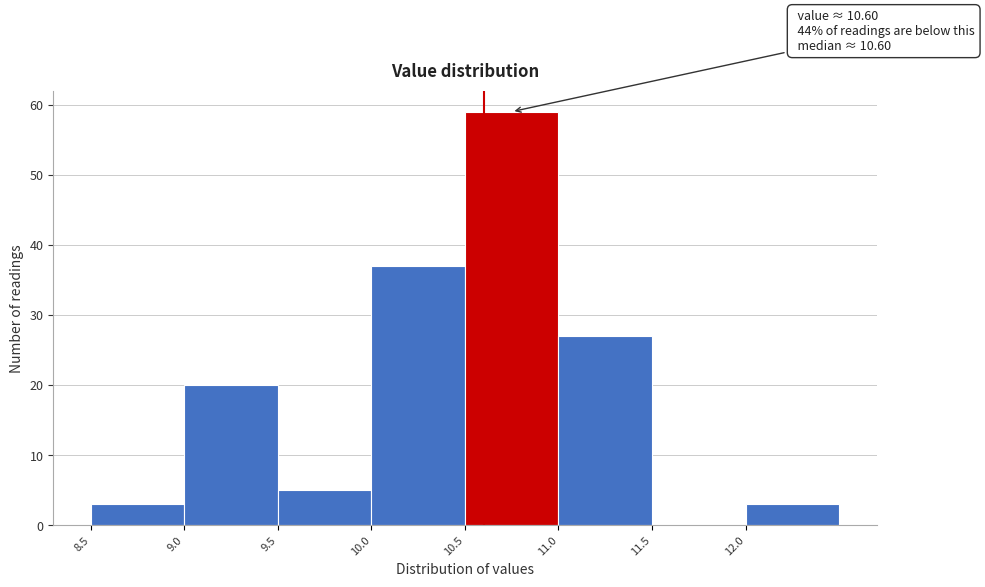

Which range on the x-axis has the tallest bar?

10.5 to 11.0